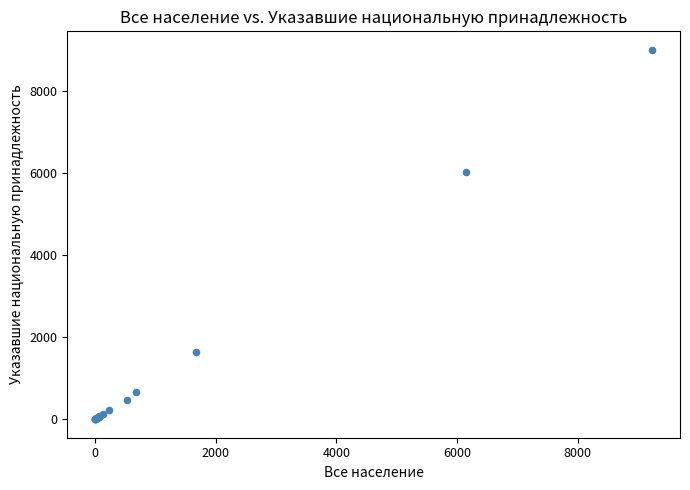

What Y value in the scatter plot is closest to 4504?

6037